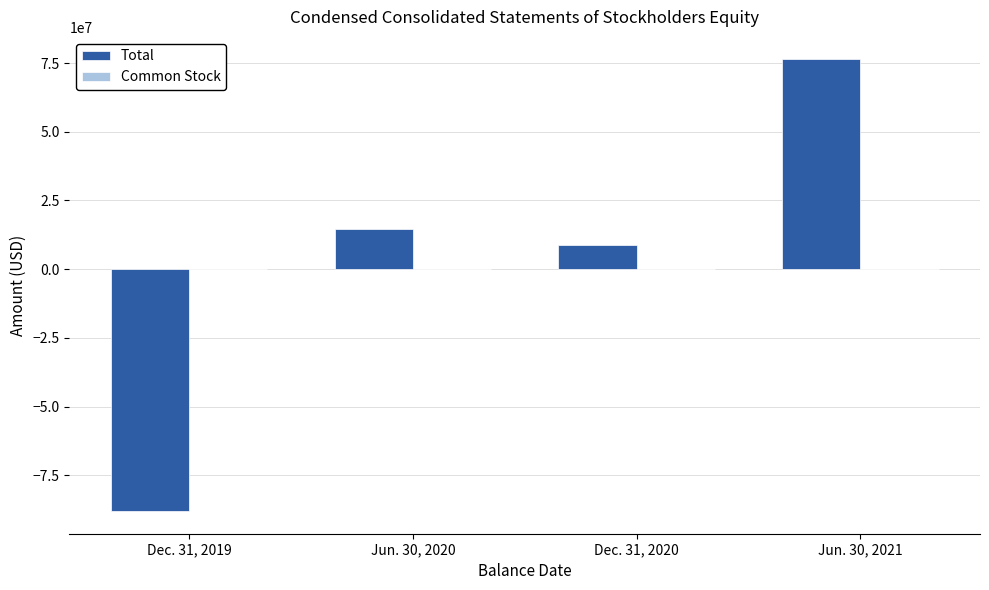

Are the bars horizontal?

No